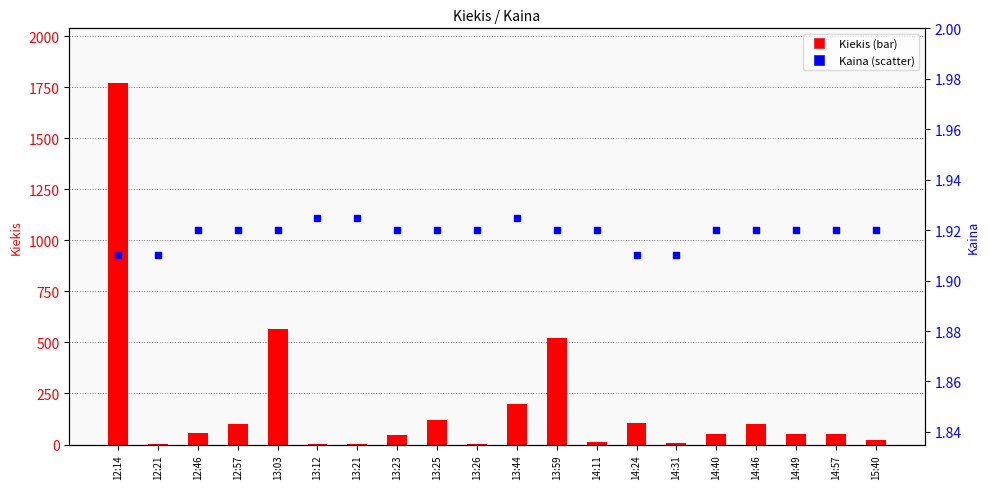

Which series reaches the minimum Y coordinate?

Kiekis